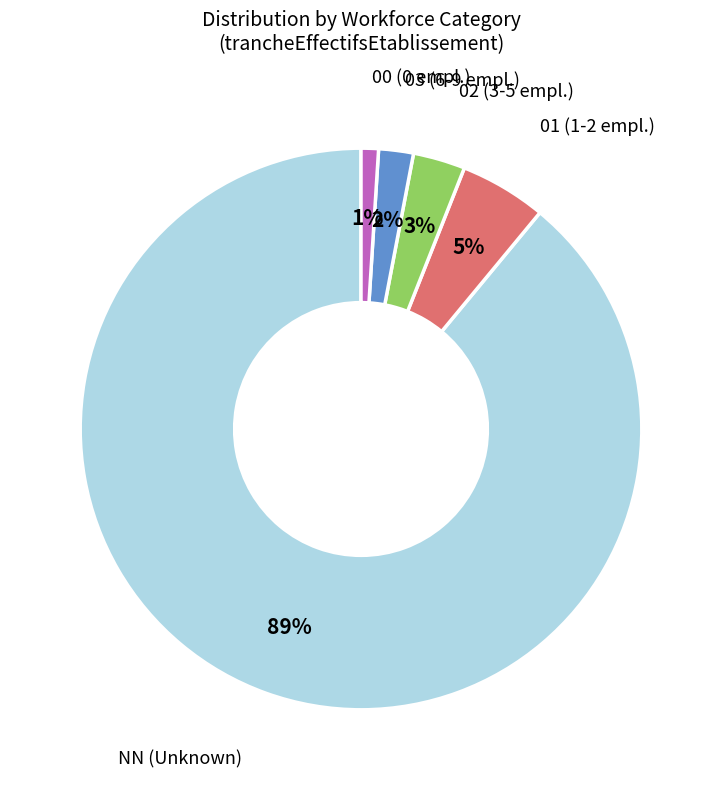

To the nearest percent, what is the combined percentage of NN and 02?

92%